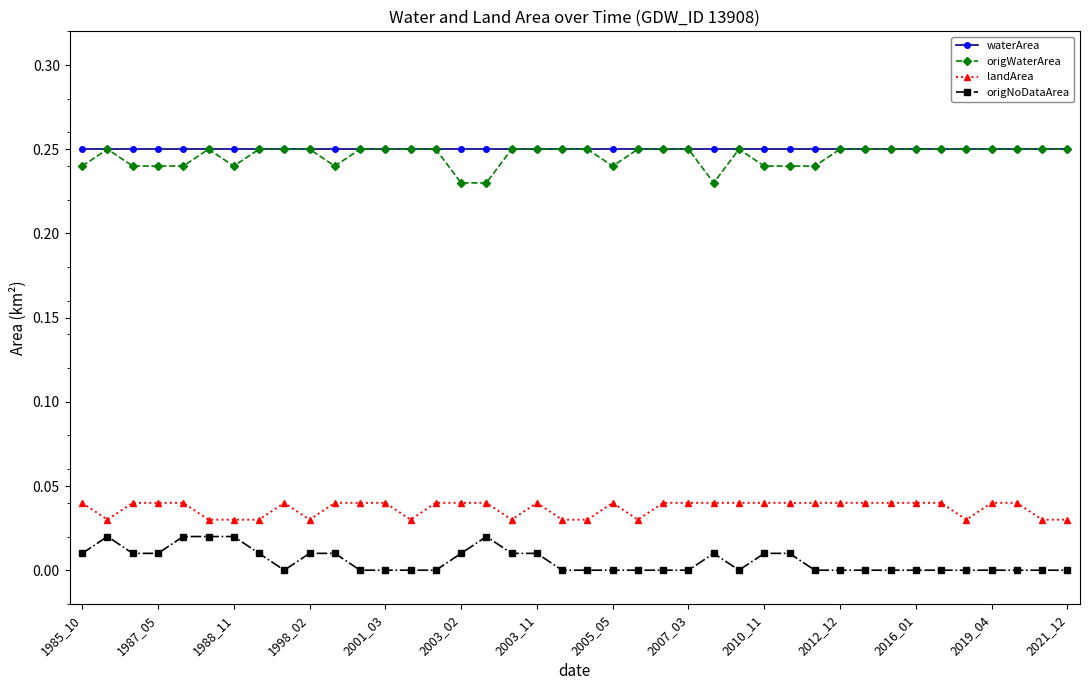

True or false: landArea and waterArea intersect in this chart.

False